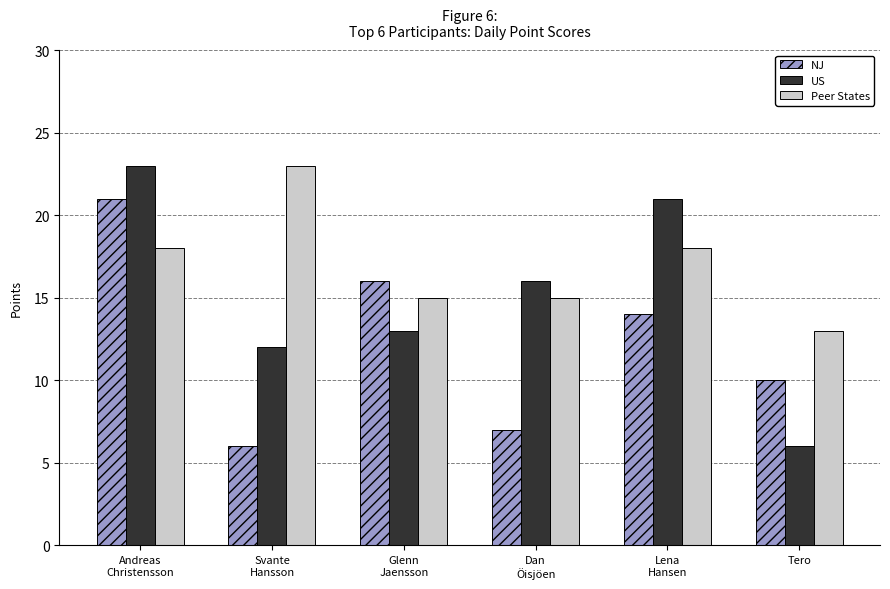

What is the lowest value of the NJ series?

6